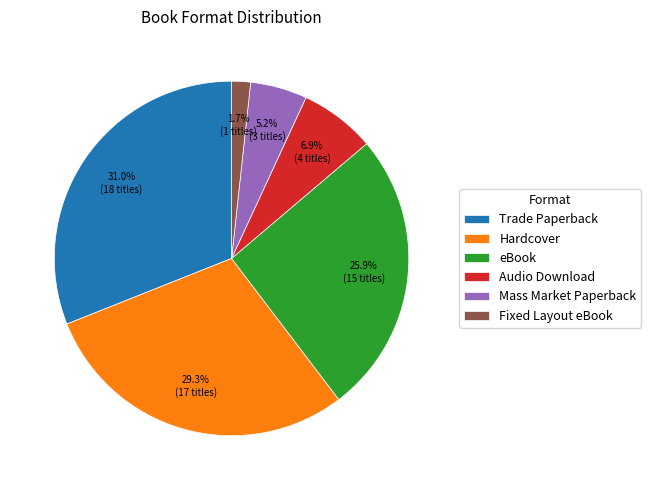

What percentage do Hardcover and eBook together represent?

55.2%